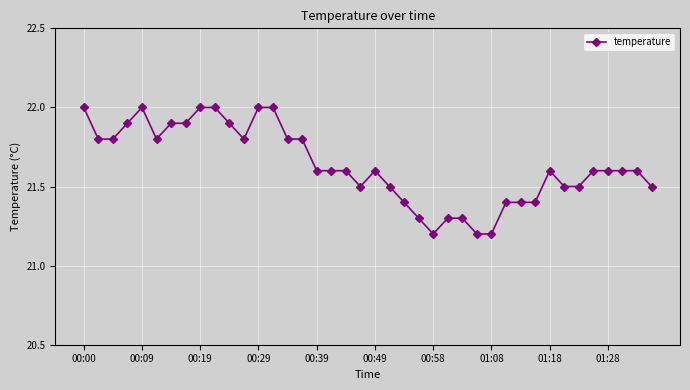

True or false: there are more than 2 points higher than both neighbors.

True